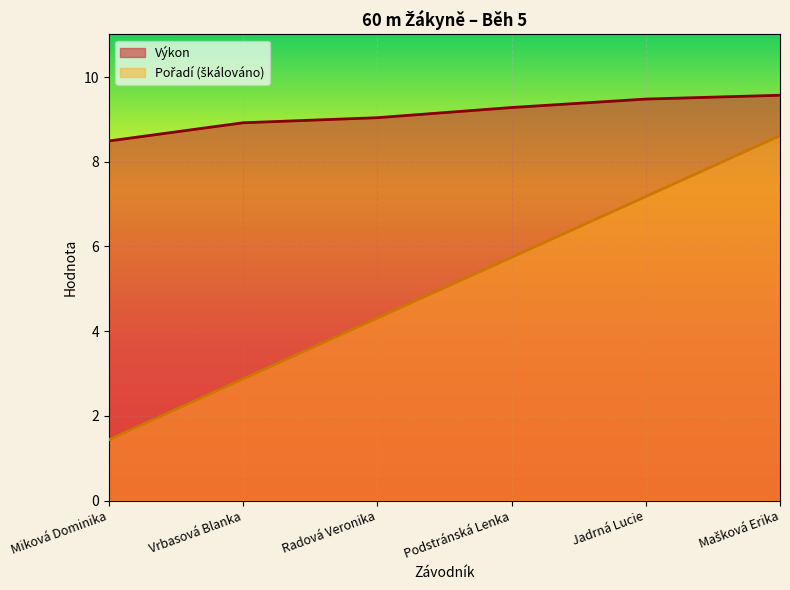

How many values in the Výkon series are below 9?

2